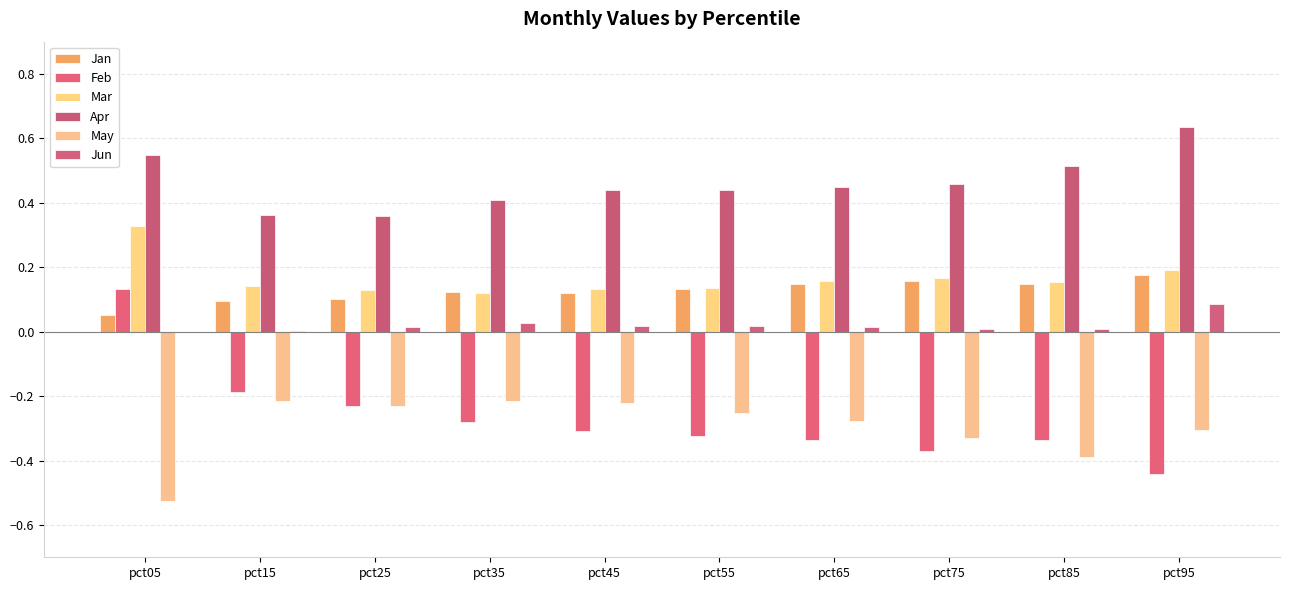

What are all the series names shown in the legend?

Jan, Feb, Mar, Apr, May, Jun